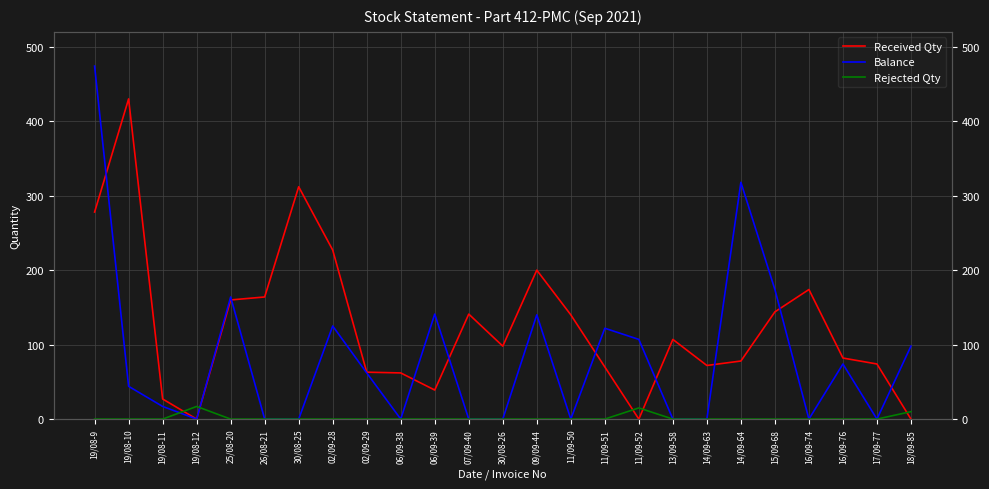

True or false: Balance and Received Qty intersect in this chart.

True